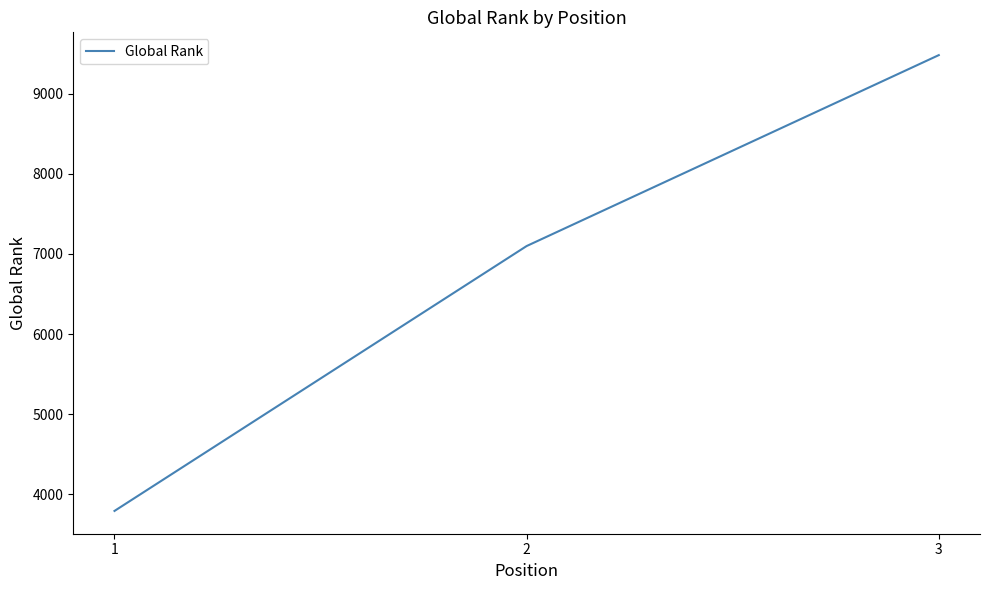

The chart shows a value of 7098 at 2. True or false?

True